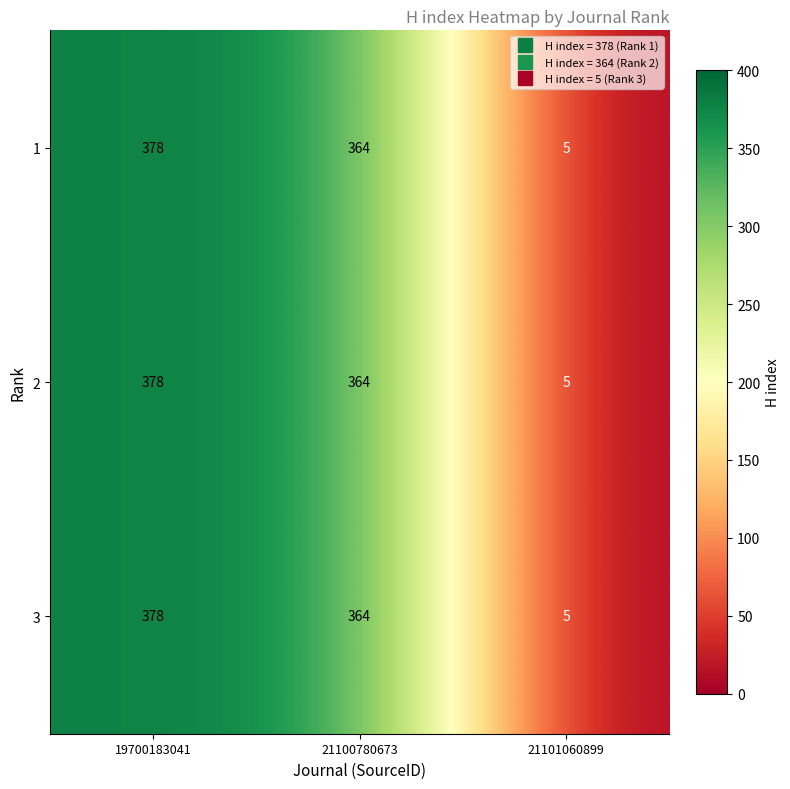

The value of 3 at 19700183041 is 214. True or false?

False